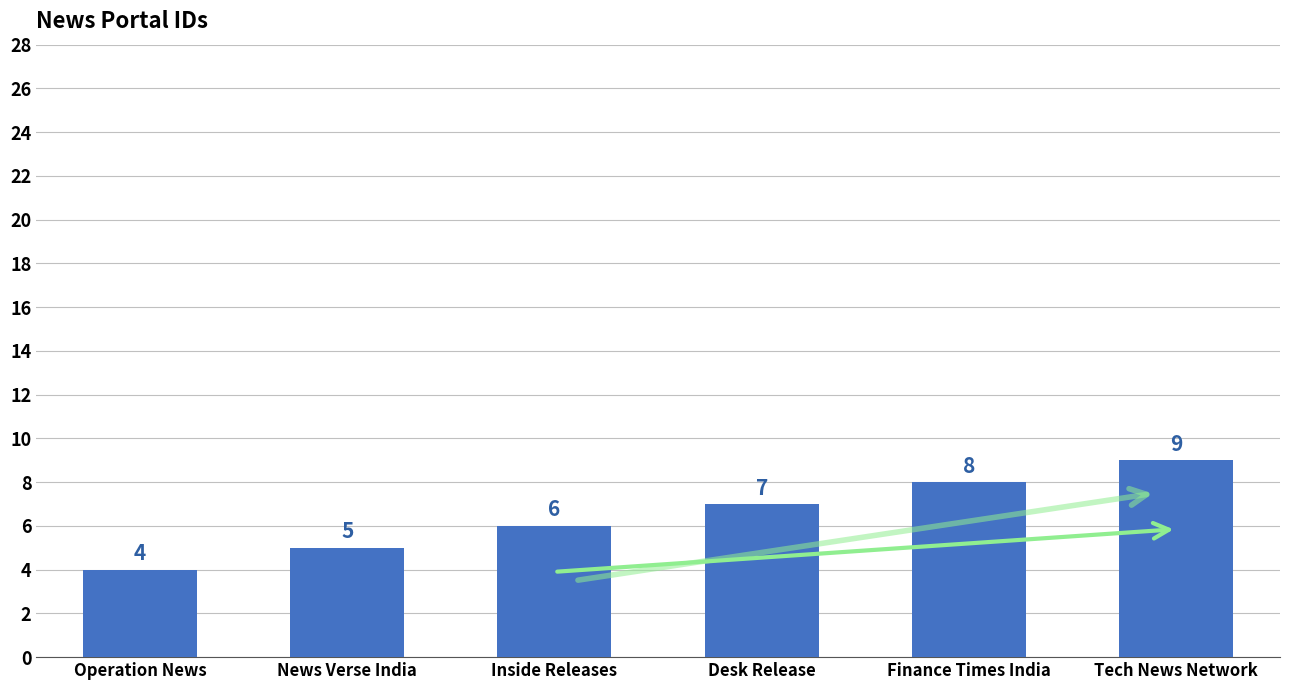

How many series are shown in this chart?

1